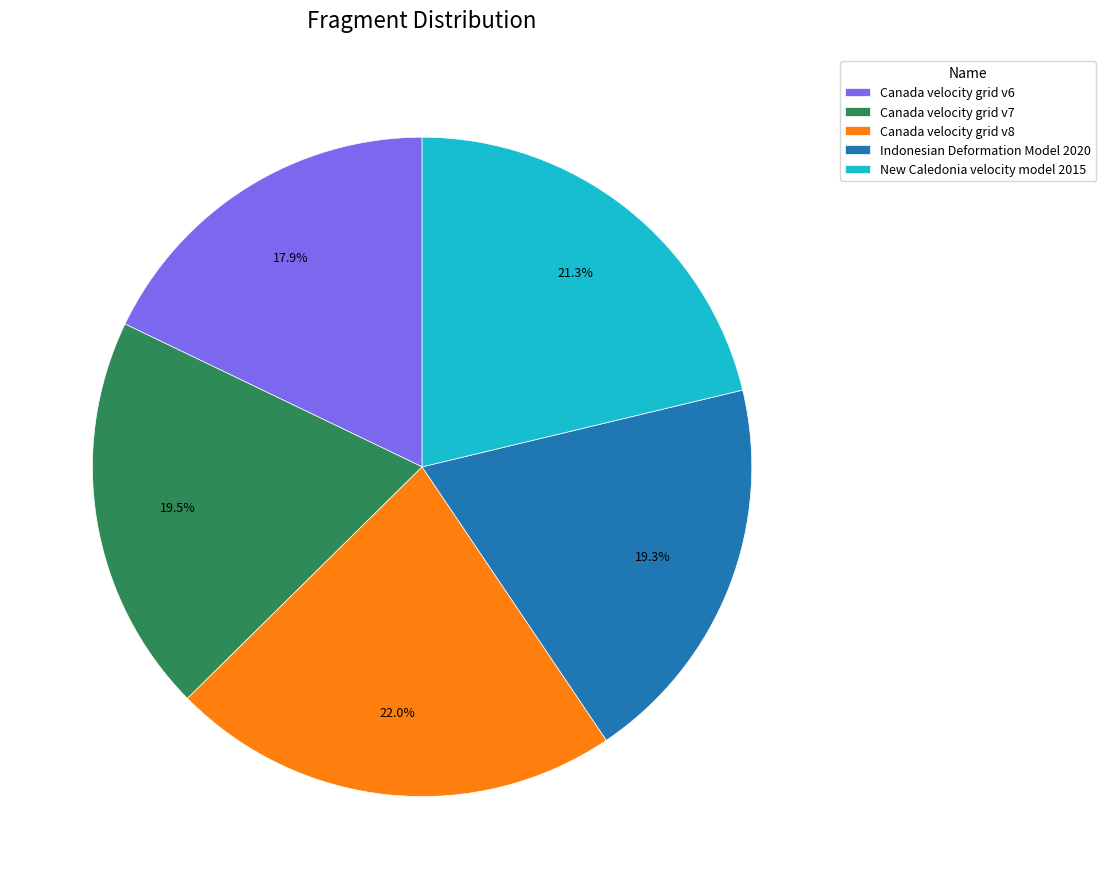

What is the total percentage of Canada velocity grid v7 and Indonesian Deformation Model 2020?

38.8%